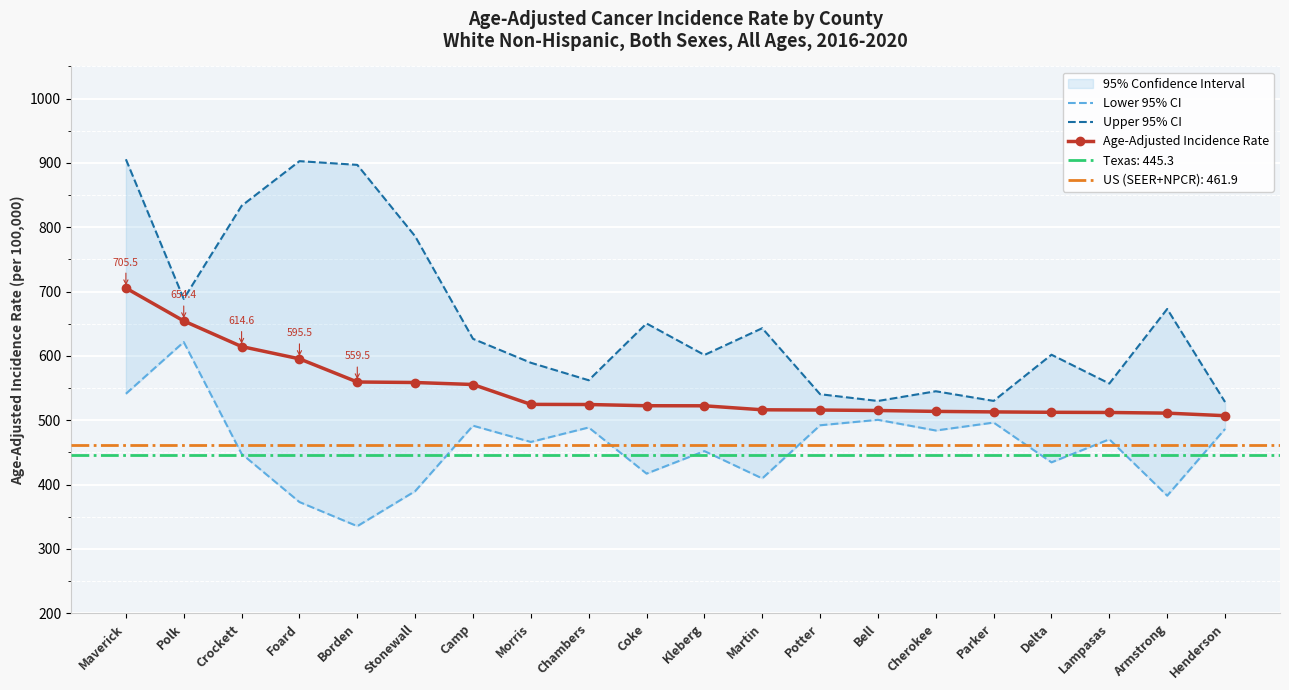

What is the label of the 9th point from the left?

Chambers